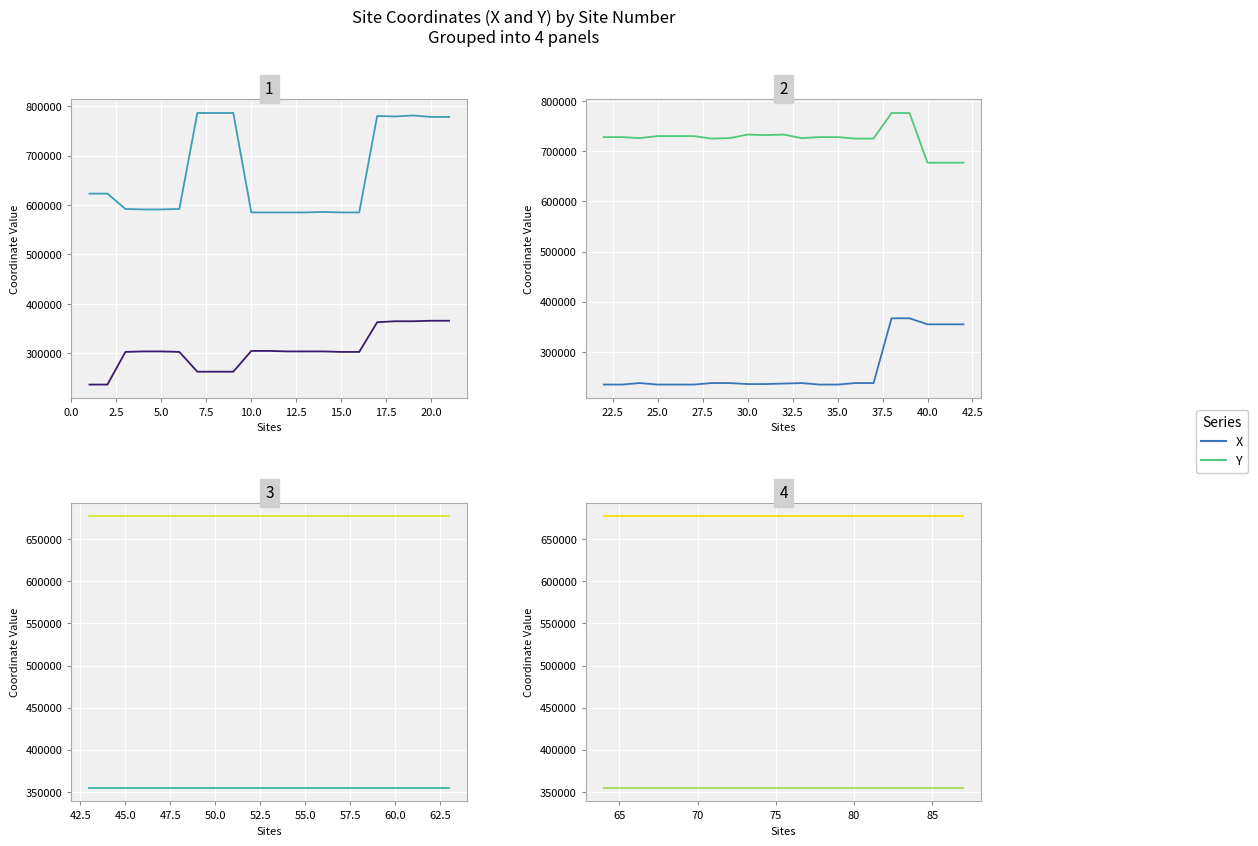

How many distinct data groups are displayed?

2